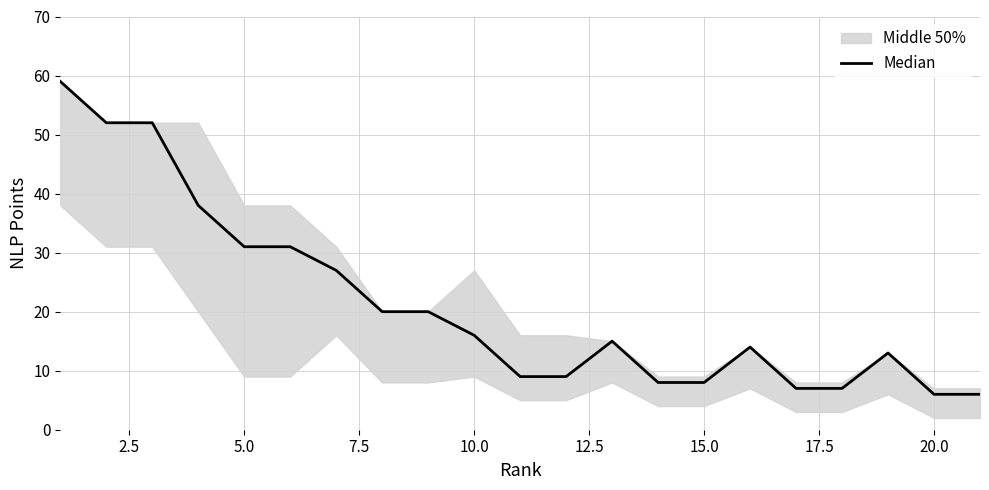

What is the average value?

21